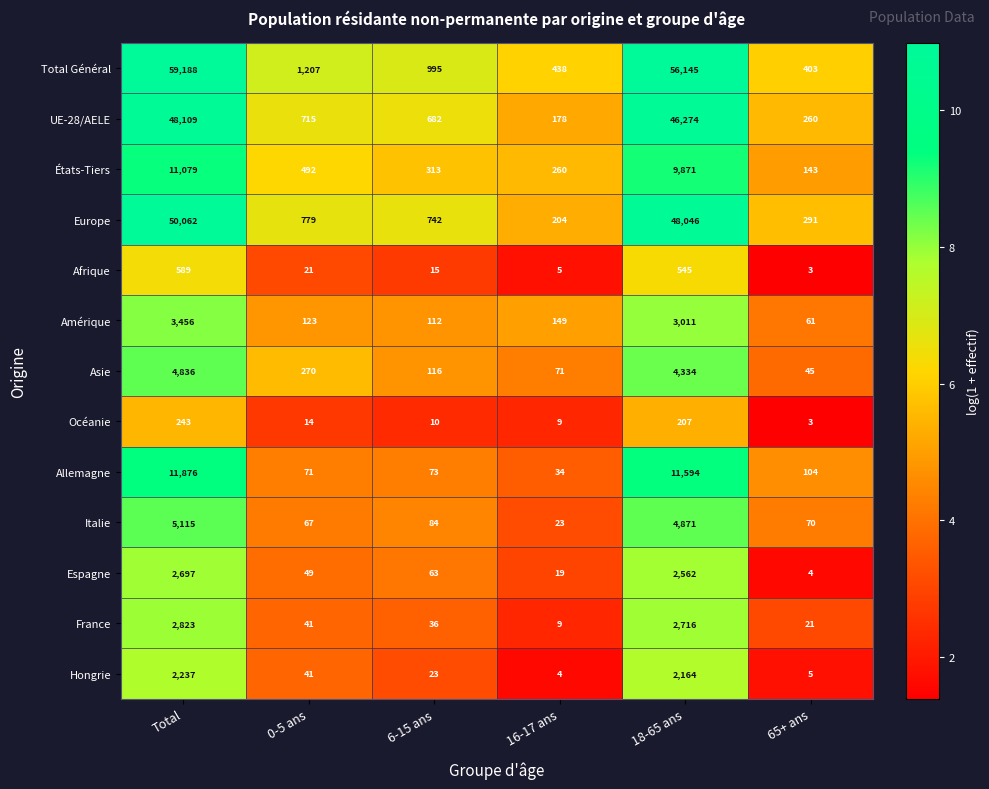

Is it true that États-Tiers equals 6160 at Total?

False